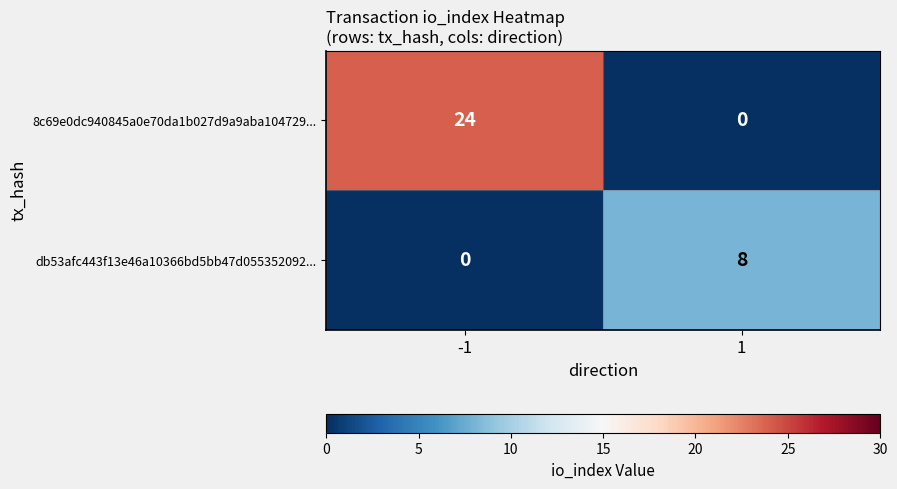

Is it true that db53afc443f13e46a10366bd5bb47d055352092... equals 11 at 1?

False